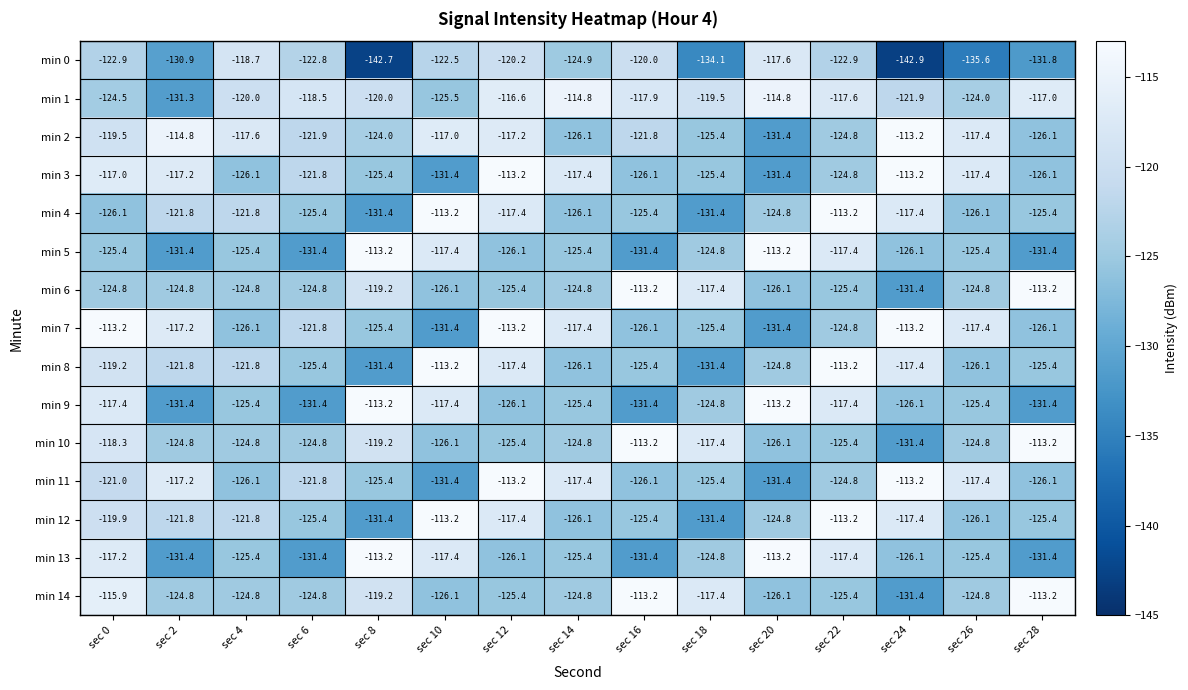

Where does the min 5 series first go above -125?

sec 8